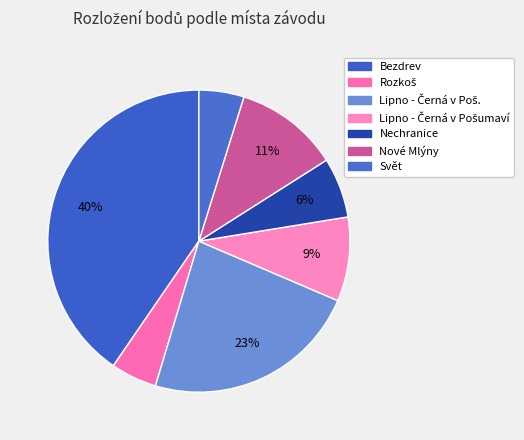

How many slices are in this pie chart?

7